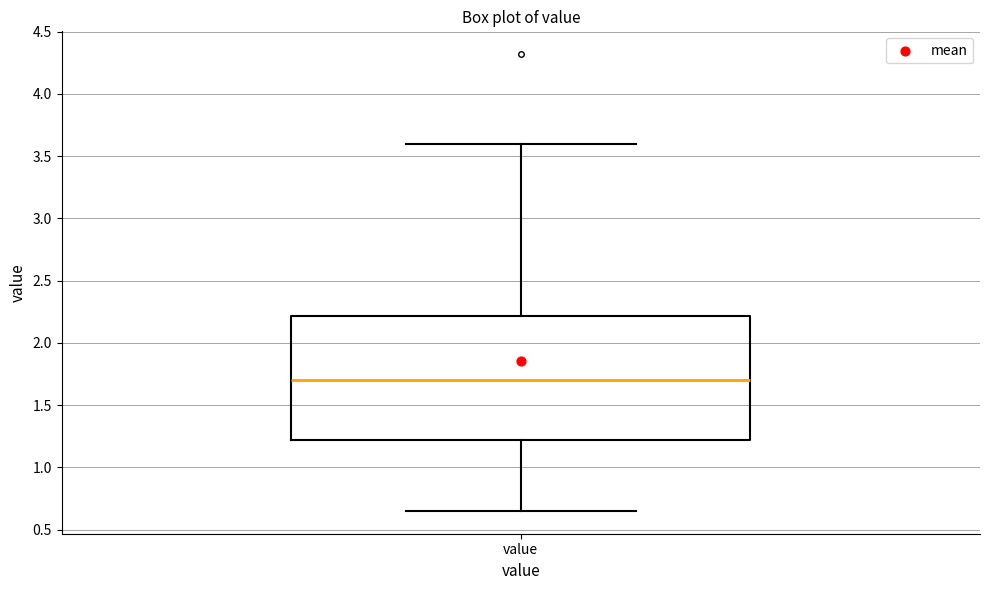

Read this box plot against the y-axis: the position of the median line, the range covered by the box, and the ends of both whiskers. The values are not printed on the chart, so give them approximately, as read against the axis.

median 1.70, box 1.20 to 2.20, whiskers 0.65 to 3.60